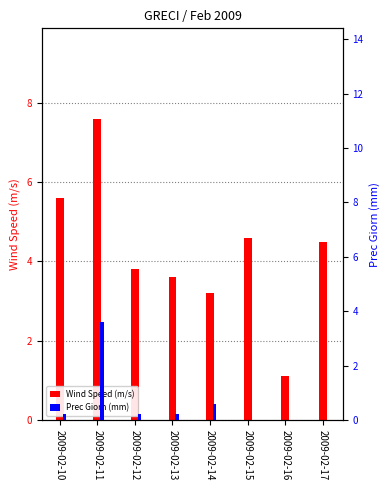

What is the difference between the highest and lowest values at 2009-02-16?

1.1